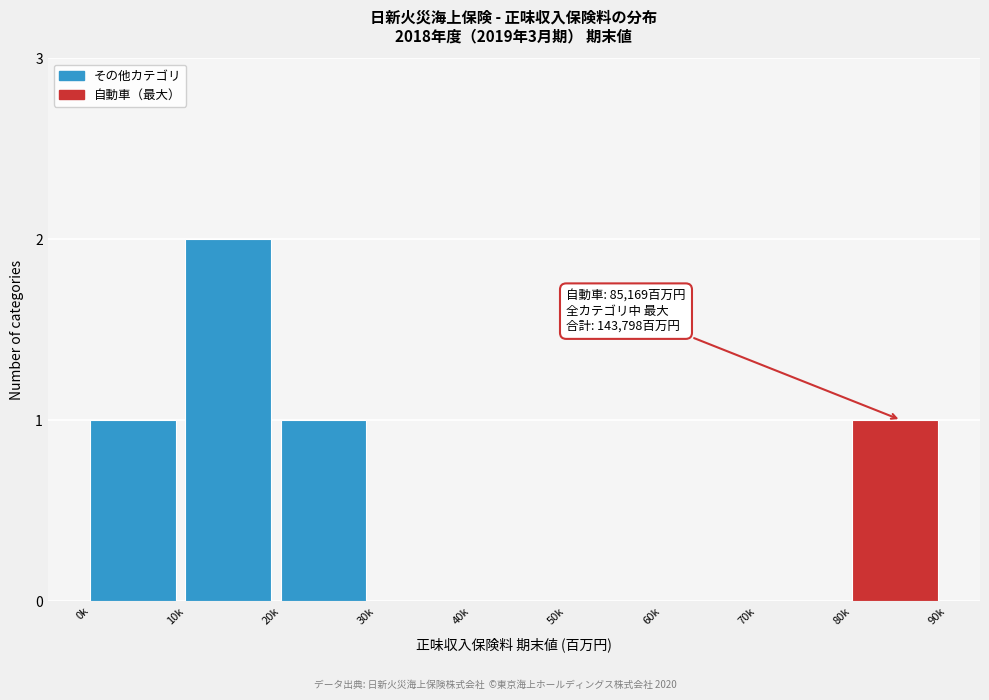

Reading left to right, list all the values displayed in this chart.

0k=1	10k=2	20k=1	30k=0	40k=0	50k=0	60k=0	70k=0	80k=1